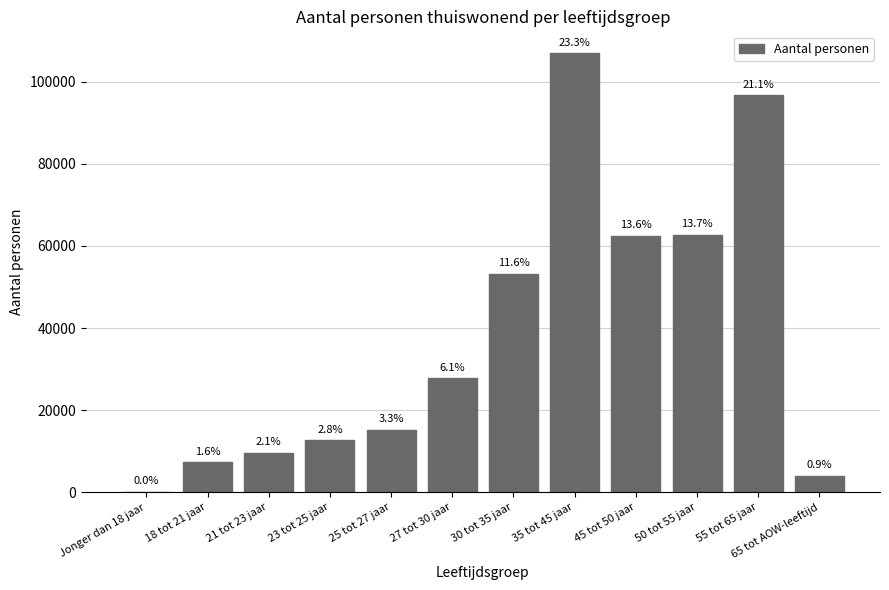

Approximately how many times larger is the value at 21 tot 23 jaar compared to 23 tot 25 jaar?

0.8